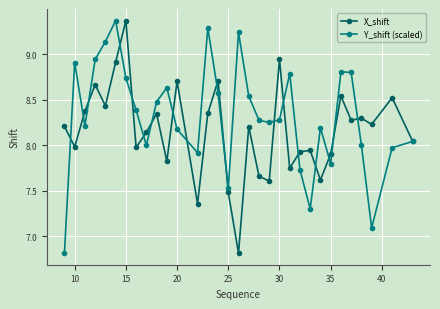

True or false: Y_shift (scaled) has more than 1 points higher than both neighbors.

True